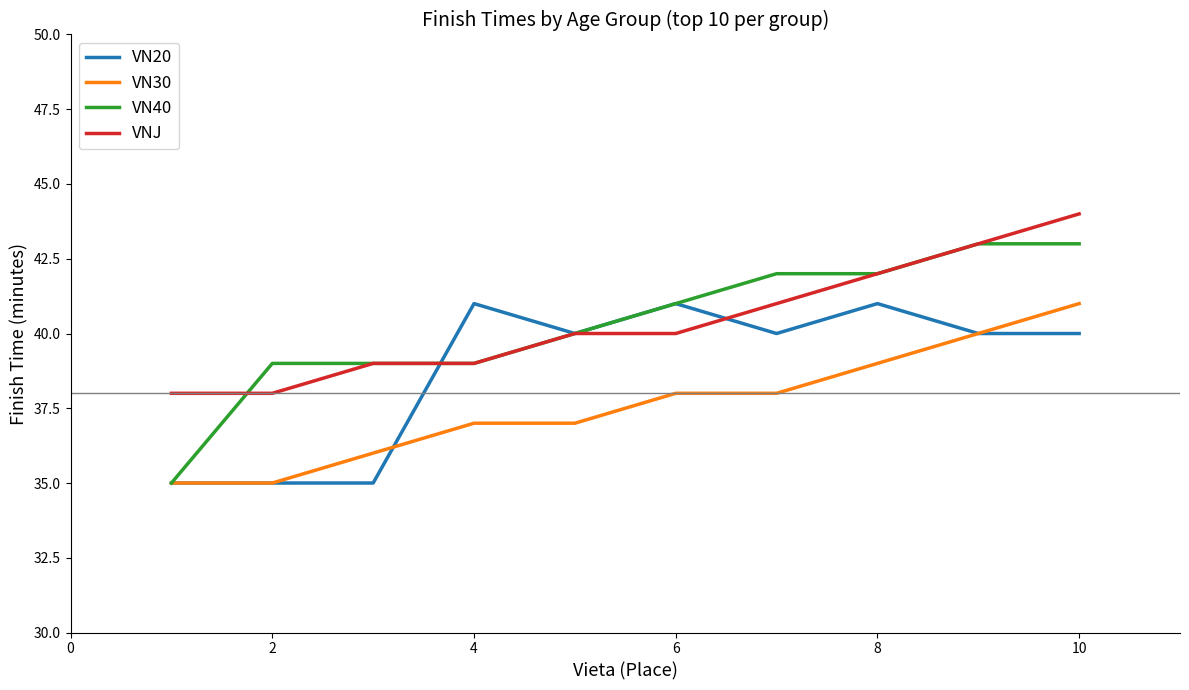

True or false: VNJ and VN30 cross at least once.

False